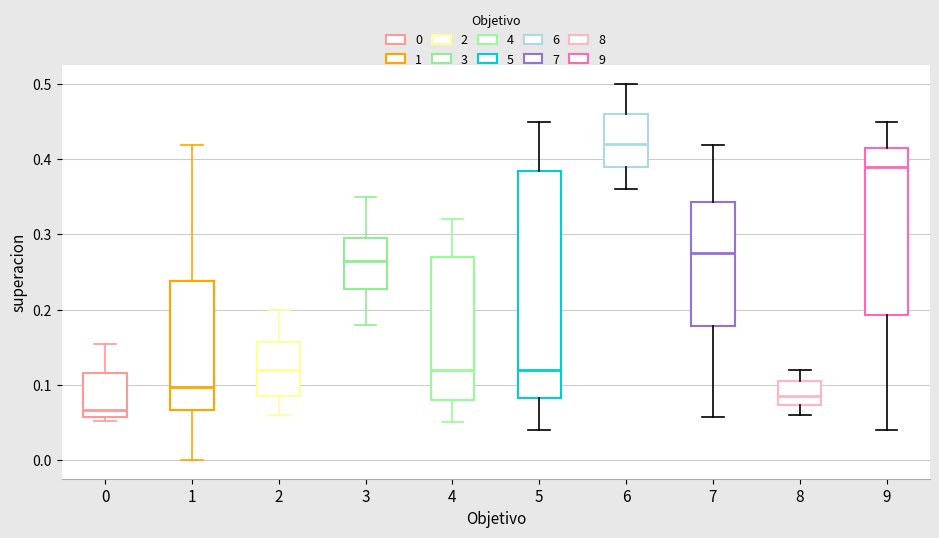

Reading left to right, transcribe this box plot: for each box, give where its median line is, the range the box spans, and where its two whiskers end, as read against the y-axis. The values are not printed on the chart, so give them approximately, as read against the axis.

0: median 0.07, box 0.06 to 0.12, whiskers 0.05 to 0.15
1: median 0.10, box 0.07 to 0.24, whiskers 0.00 to 0.42
2: median 0.12, box 0.09 to 0.16, whiskers 0.06 to 0.20
3: median 0.27, box 0.23 to 0.30, whiskers 0.18 to 0.35
4: median 0.12, box 0.08 to 0.27, whiskers 0.05 to 0.32
5: median 0.12, box 0.08 to 0.39, whiskers 0.04 to 0.45
6: median 0.42, box 0.39 to 0.46, whiskers 0.36 to 0.50
7: median 0.28, box 0.18 to 0.34, whiskers 0.06 to 0.42
8: median 0.09, box 0.07 to 0.11, whiskers 0.06 to 0.12
9: median 0.39, box 0.19 to 0.42, whiskers 0.04 to 0.45